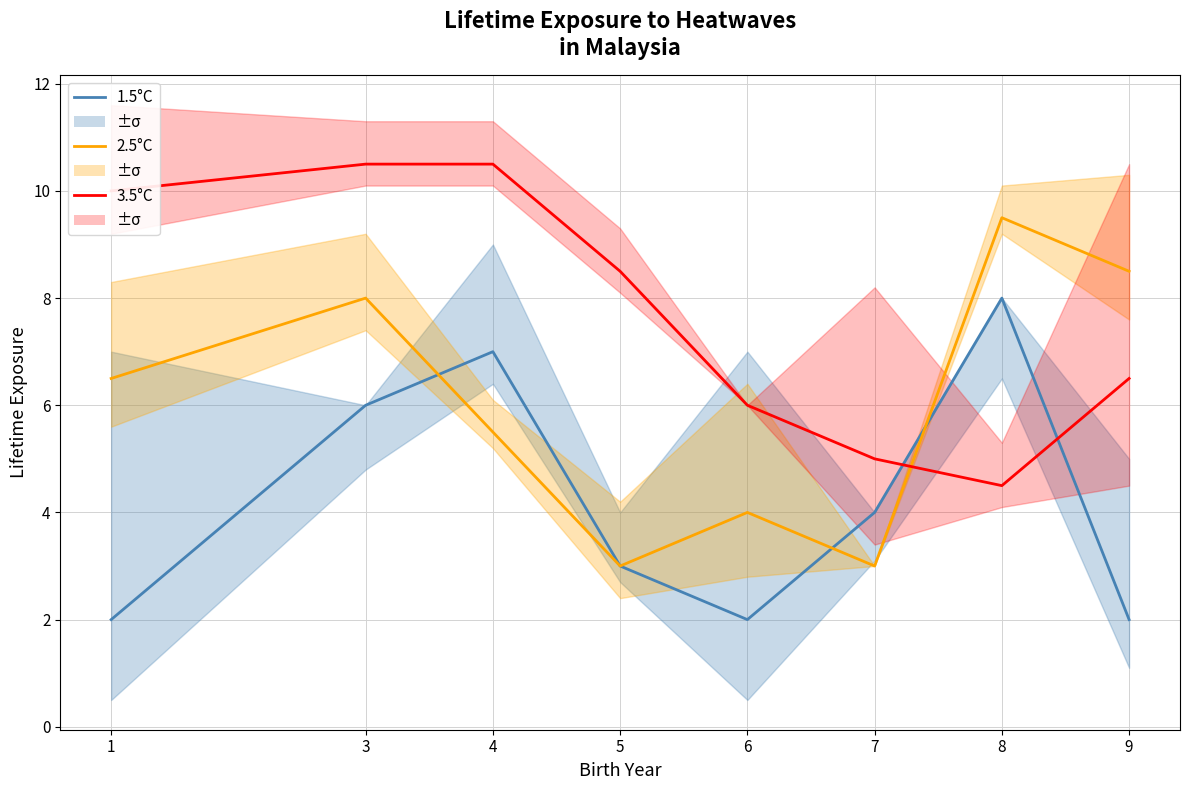

Which series has the largest range (max minus min)?

2.5°C